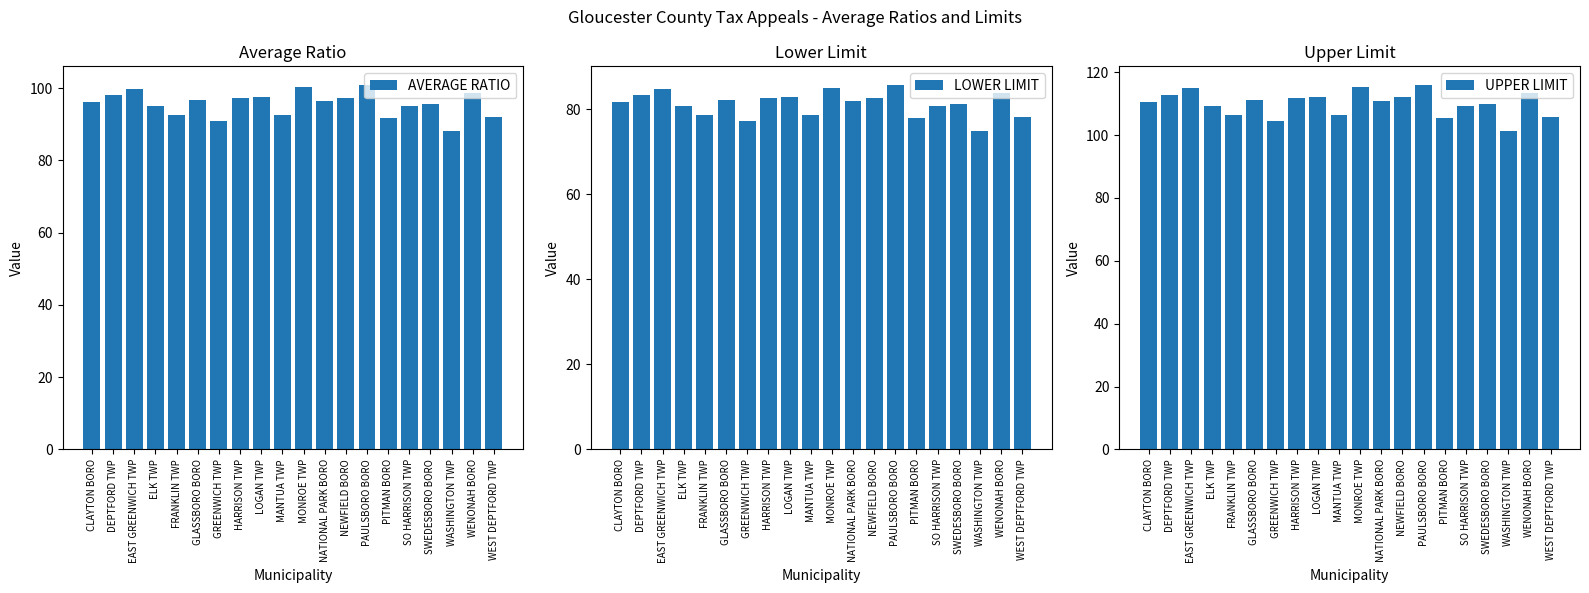

How many bars are there in total?

60